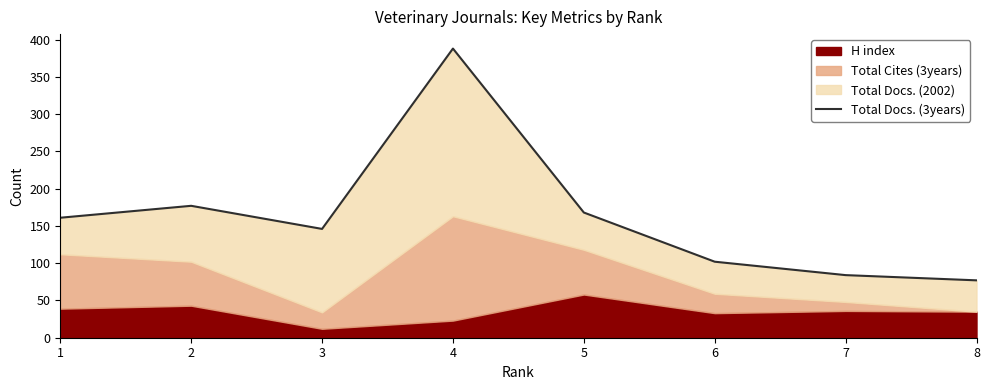

True or false: the data shows 545 at 4.

False